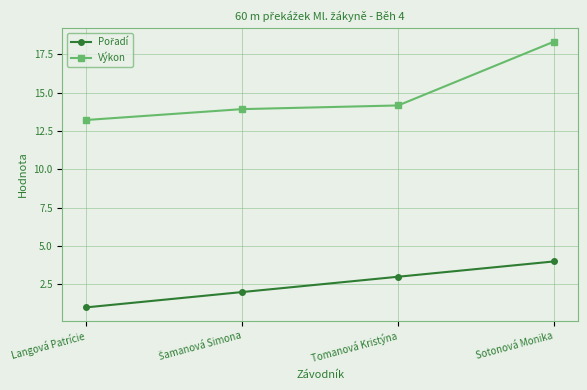

Which category has the highest value in the Výkon series?

Sotonová Monika